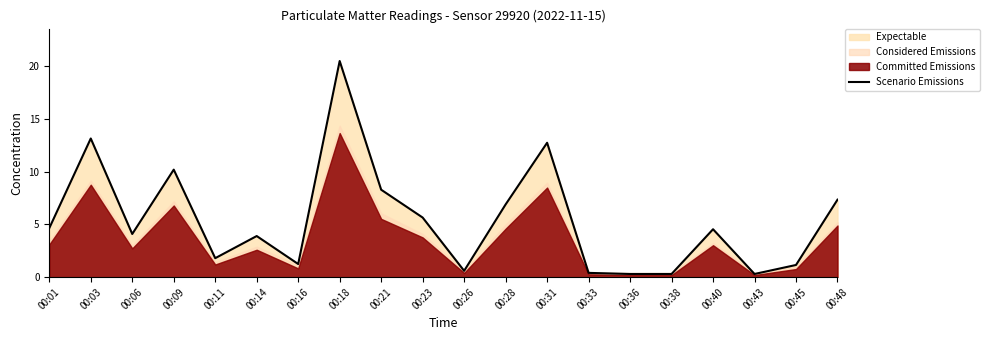

Reading left to right, what are all the values shown in this chart?

4.7	13.2	4.1	10.2	1.8	3.9	1.2	20.5	8.3	5.7	0.6	6.9	12.8	0.4	0.3	0.3	4.5	0.3	1.2	7.4